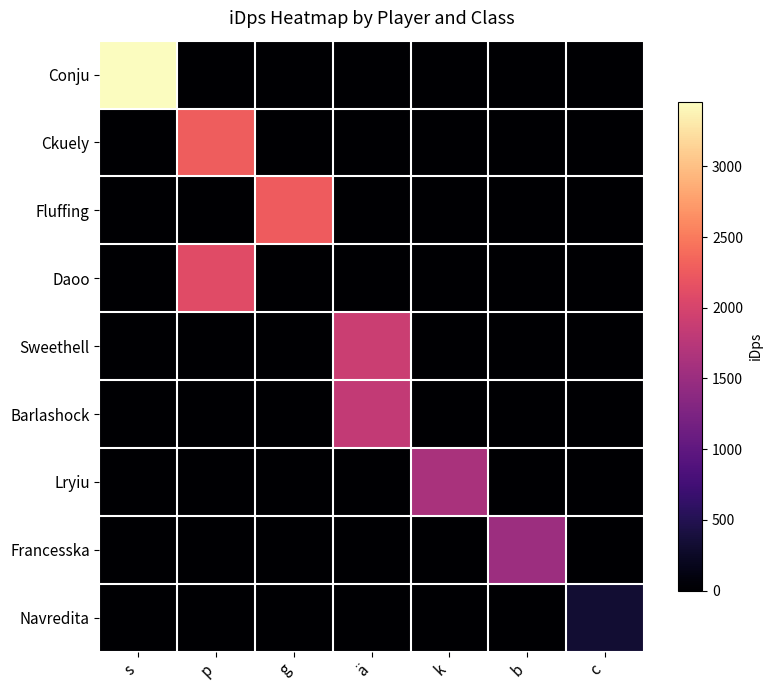

At which category is the sum across all series the highest?

p